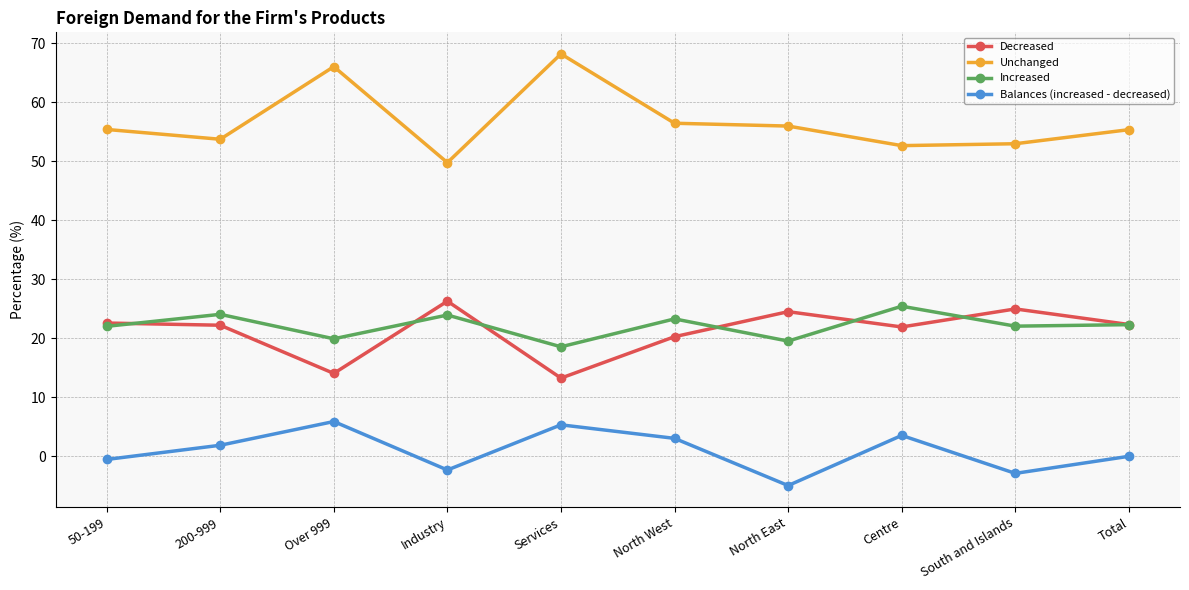

Which label corresponds to the smallest value in the chart?

North East